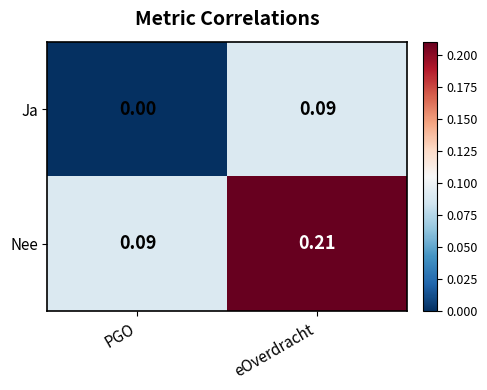

Is the value of Nee at PGO greater than the value of Ja at PGO?

Yes